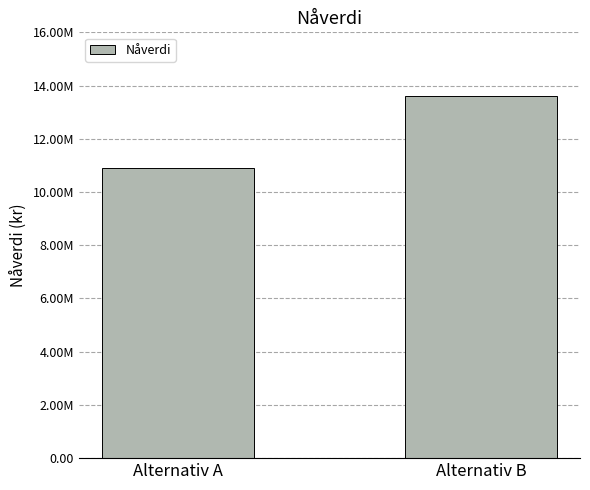

Rank the categories by value from lowest to highest.

Alternativ A, Alternativ B